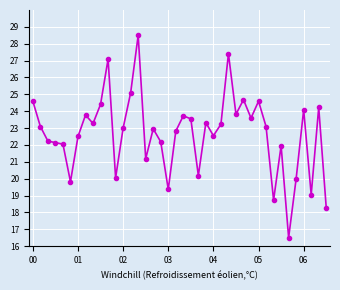

What is the sum of all values?

906.6